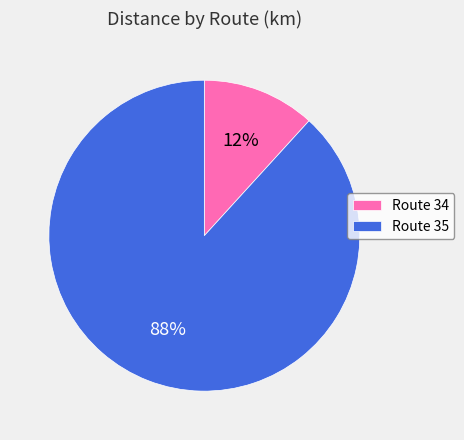

To the nearest percent, what percentage of the pie is Route 34?

12%